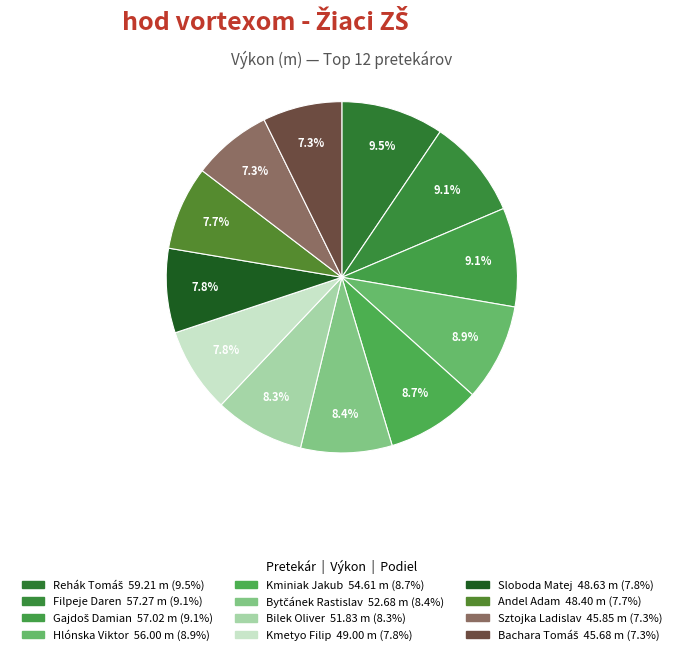

What is the smallest slice in the pie chart?

Bachara Tomáš